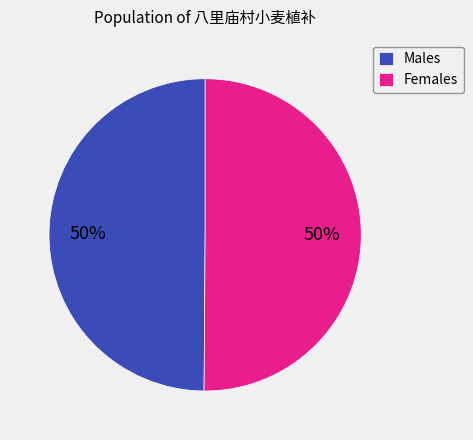

True or false: Males accounts for 38% of the total.

False